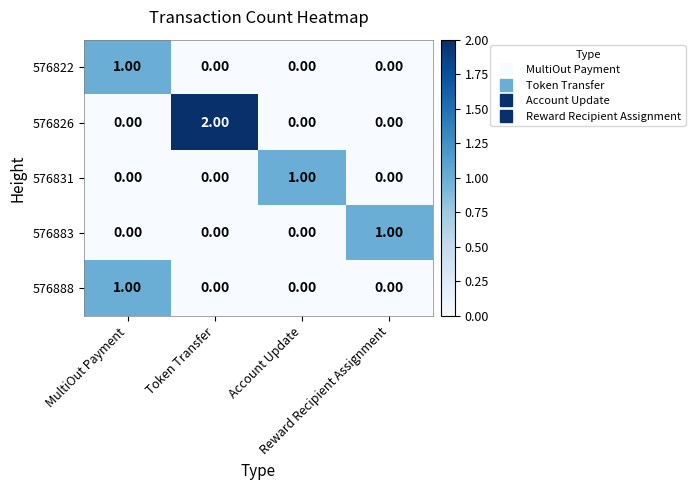

Which series has the widest spread of values?

576826